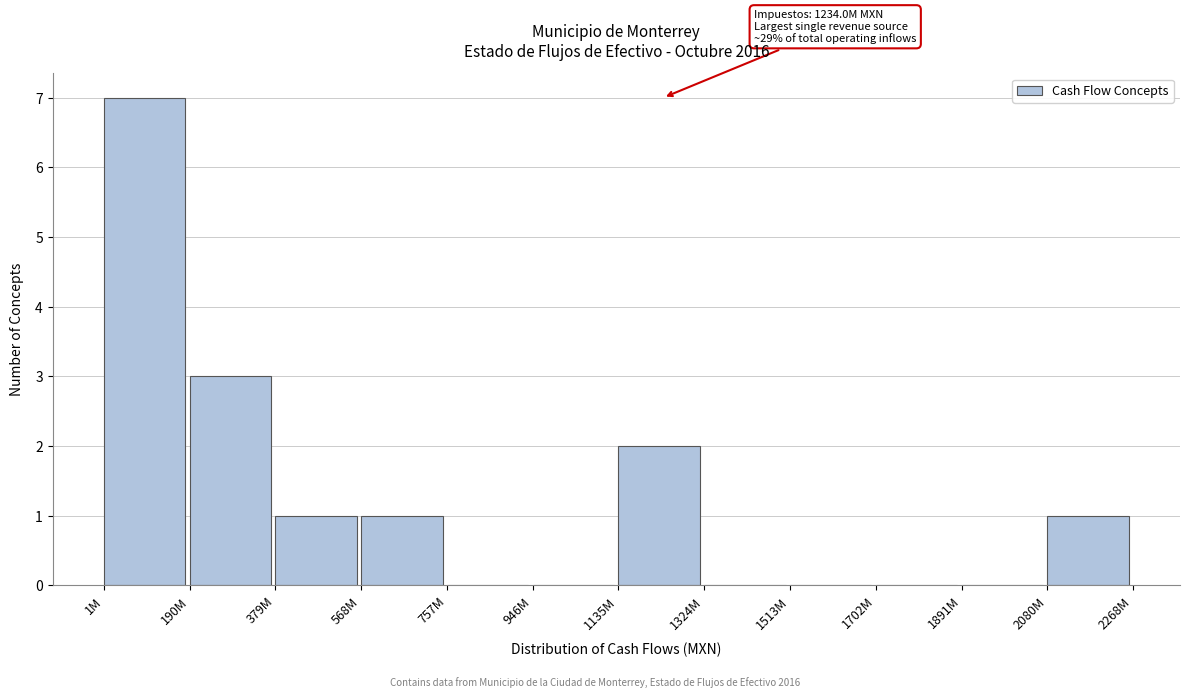

Reading left to right, list all the values displayed in this chart.

1M=7	190M=3	379M=1	568M=1	757M=0	946M=0	1135M=2	1324M=0	1513M=0	1702M=0	1891M=0	2080M=1